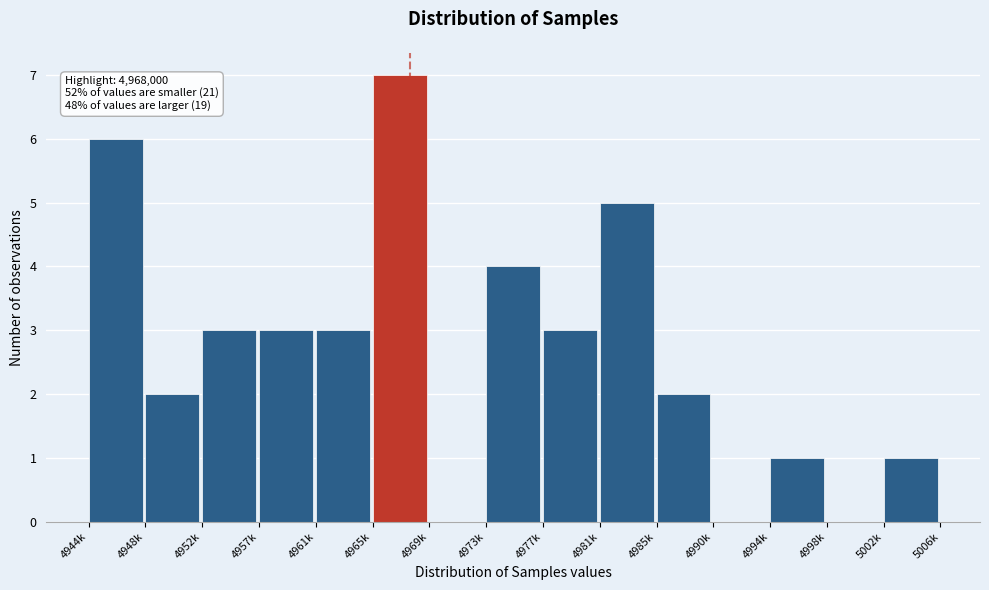

Reading right to left, list all the values displayed in this chart.

5002k=1	4998k=0	4994k=1	4990k=0	4985k=2	4981k=5	4977k=3	4973k=4	4969k=0	4965k=7	4961k=3	4957k=3	4952k=3	4948k=2	4944k=6